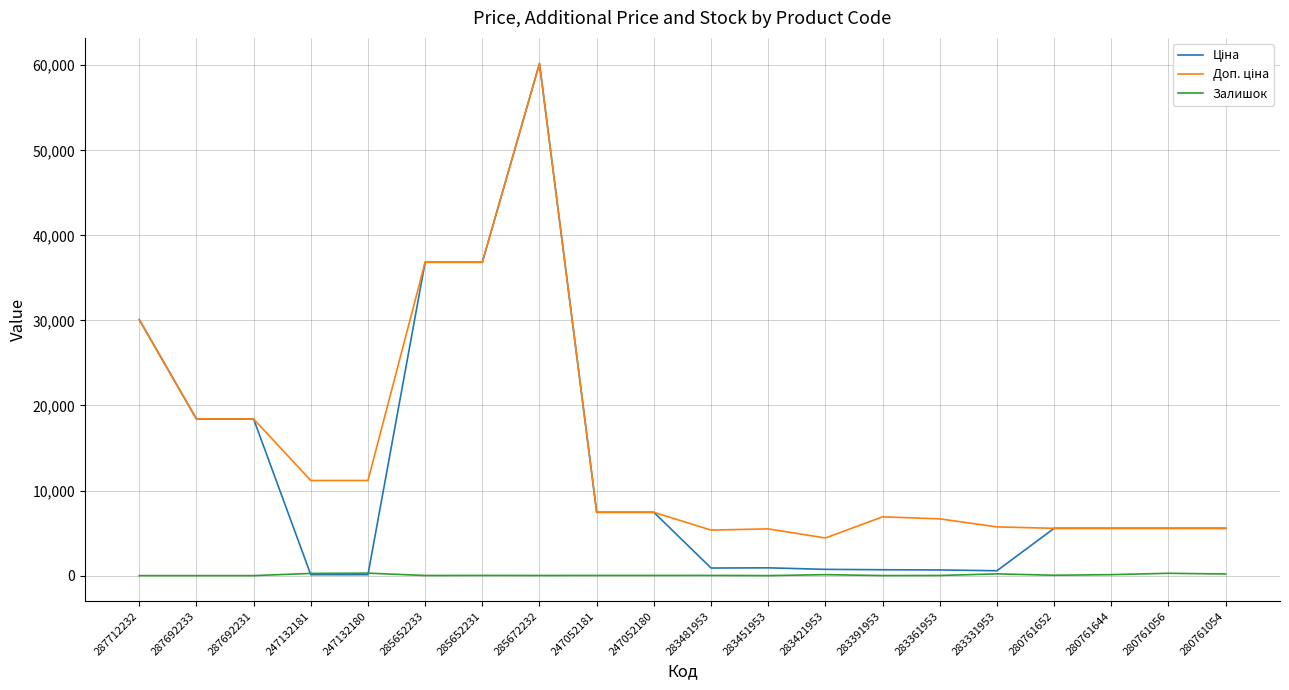

Does the chart display data point markers on the line(s)?

No